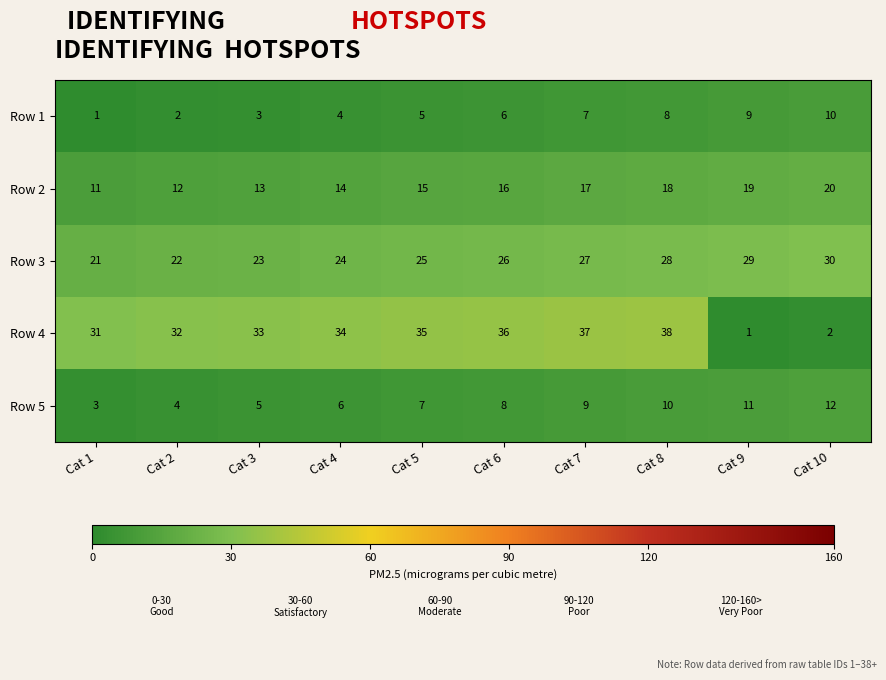

What is the spread (max minus min) of values at Cat 2?

30